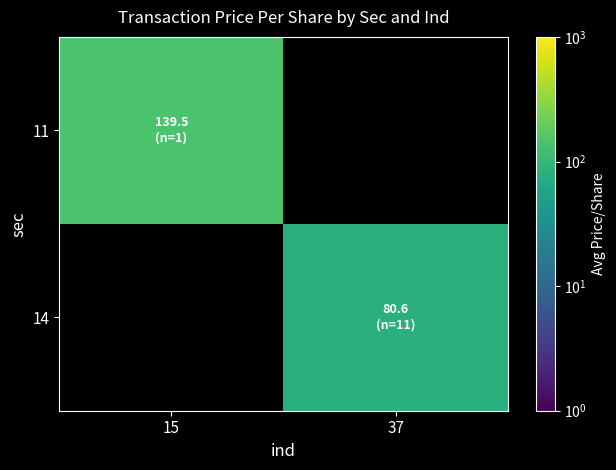

At which label does 14 reach its minimum?

15